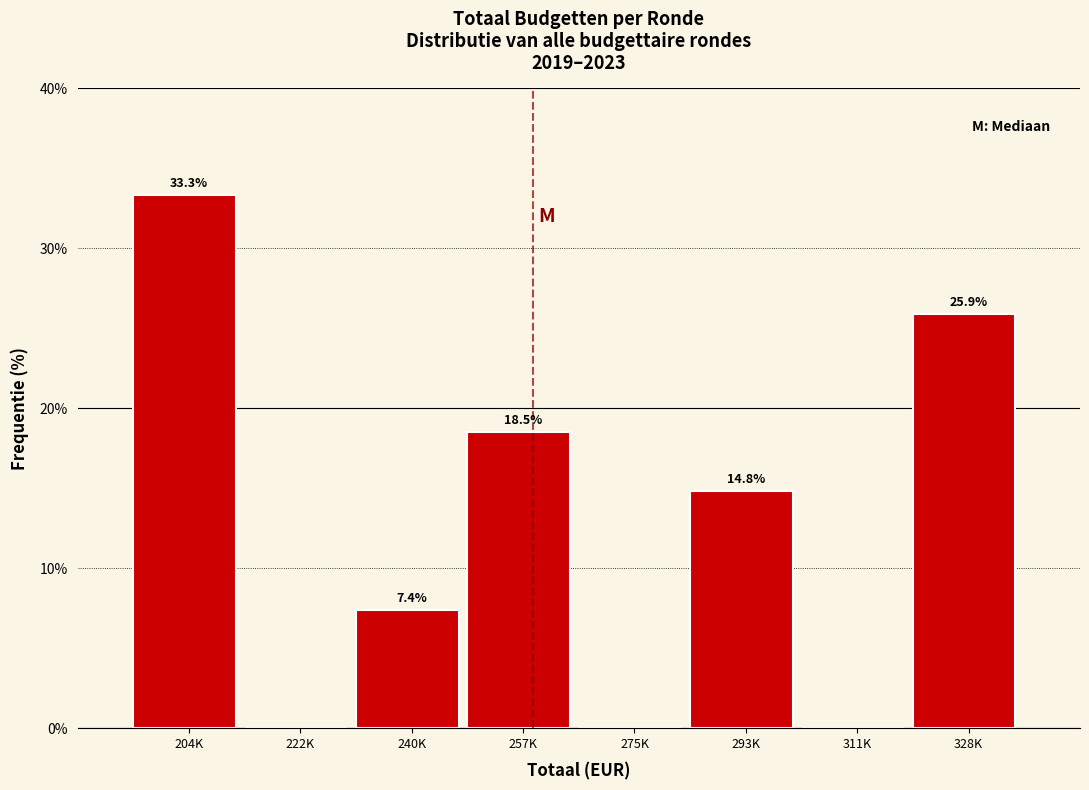

Reading left to right, list all the values displayed in this chart.

204K=33.3	222K=0.0	240K=7.4	257K=18.5	275K=0.0	293K=14.8	311K=0.0	328K=25.9